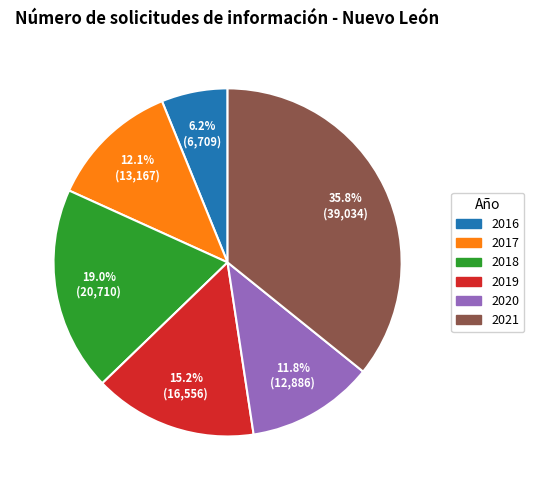

Is there any slice that represents more than half of the pie?

No